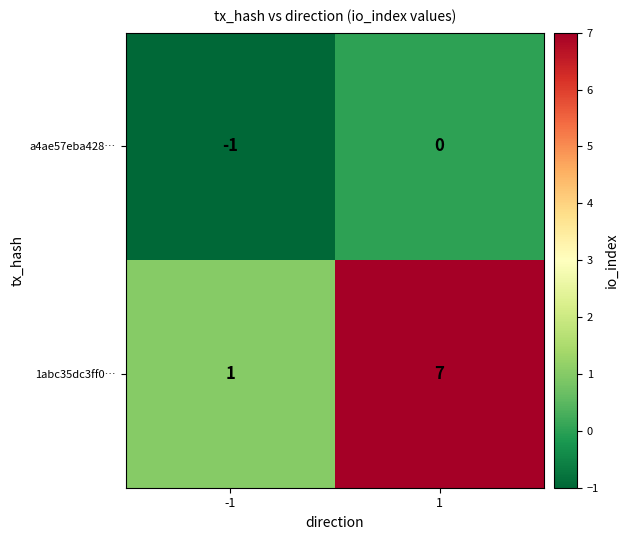

Is it true that a4ae57eba428… equals -1 at -1?

True